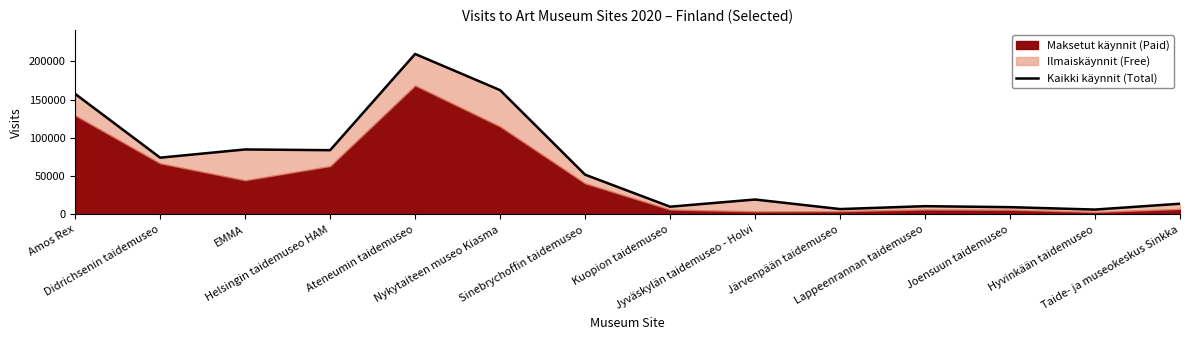

Reading left to right, what are all the values shown in this chart?

157625	74267	85004	84041	209763	162501	52058	10202	19585	7101	10881	9602	6444	14076